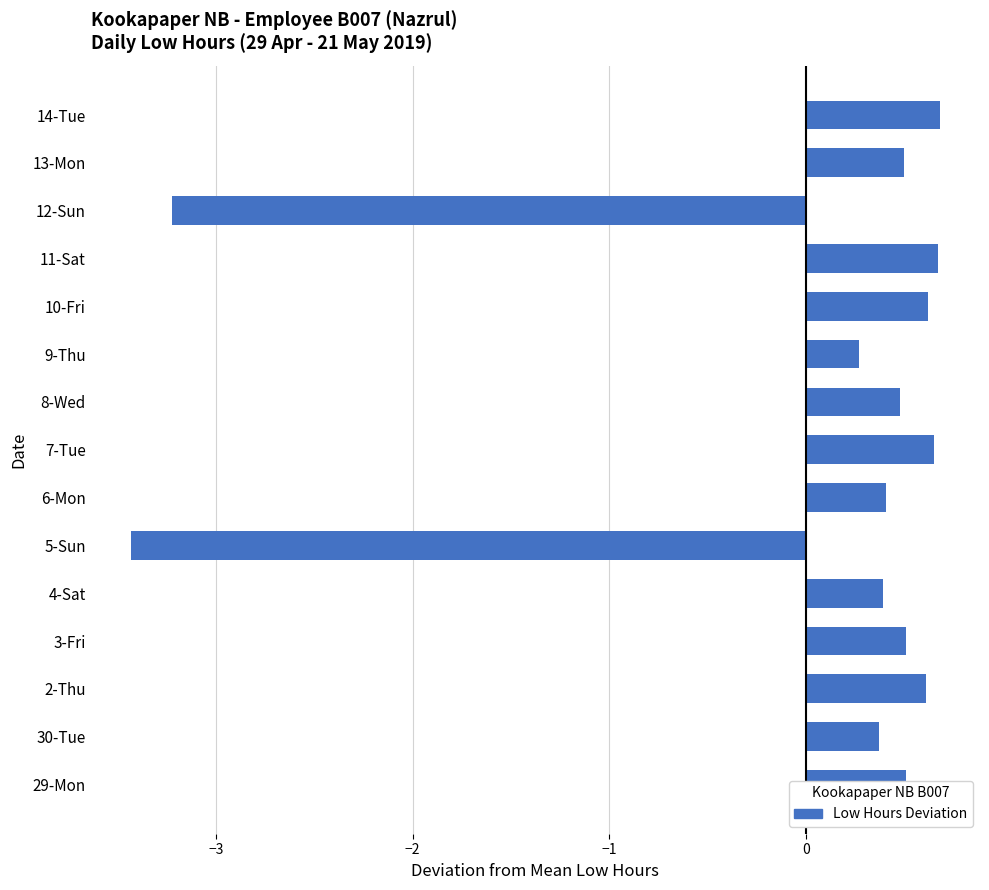

At which category does the chart reach its minimum across all series?

5-Sun